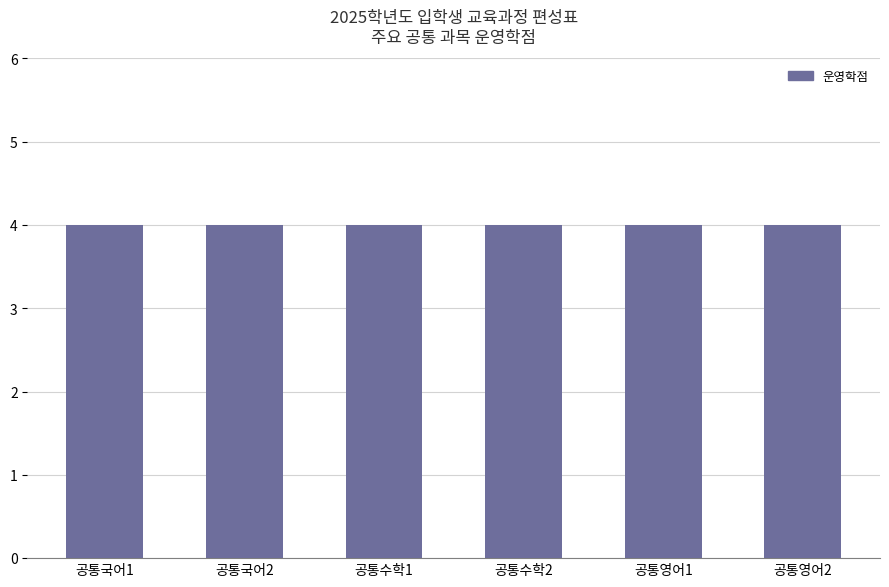

At which category is the sum across all series the highest?

공통국어1